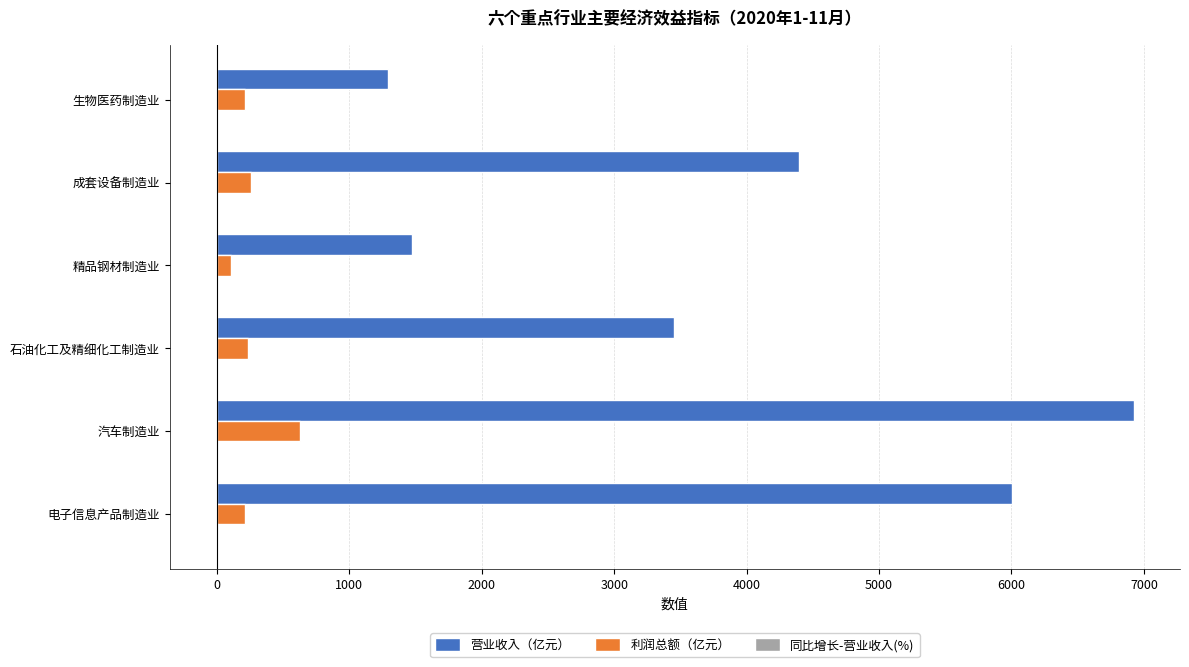

Which series has the largest total across all categories?

营业收入（亿元）